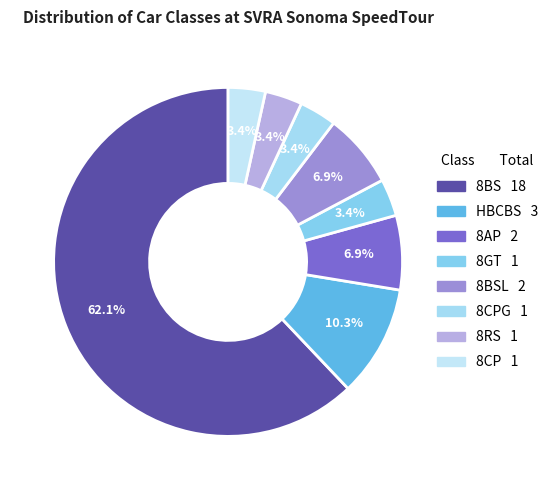

What is the largest slice in the pie chart?

8BS